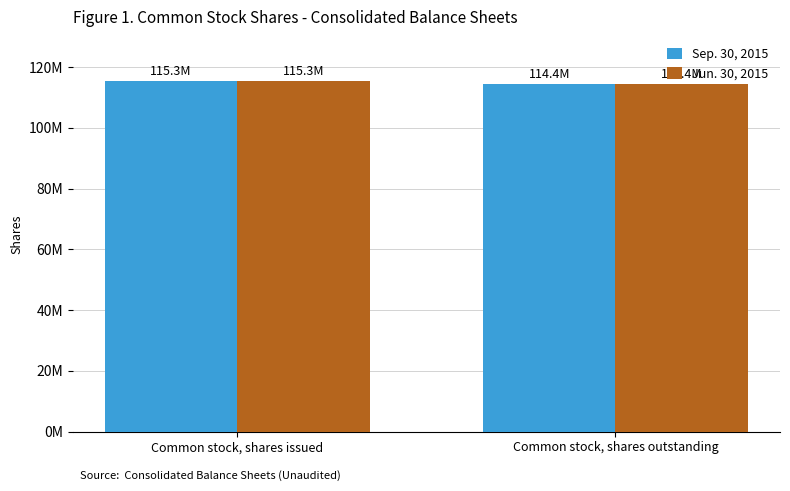

Rank the series by their maximum value, from highest to lowest.

Sep. 30, 2015, Jun. 30, 2015